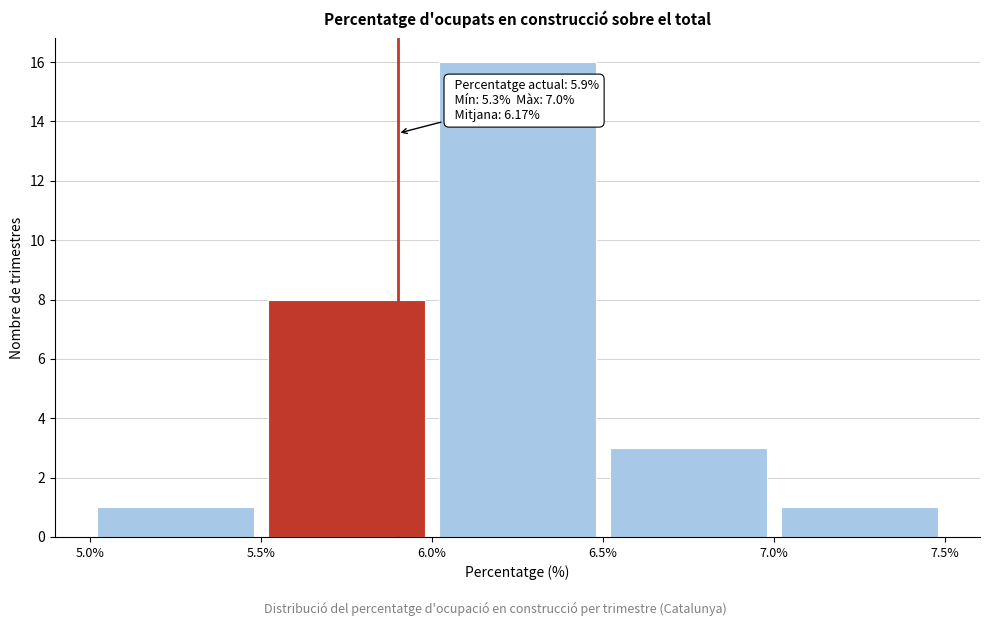

Over which range of the x-axis is the bar tallest?

6.0% to 6.5%